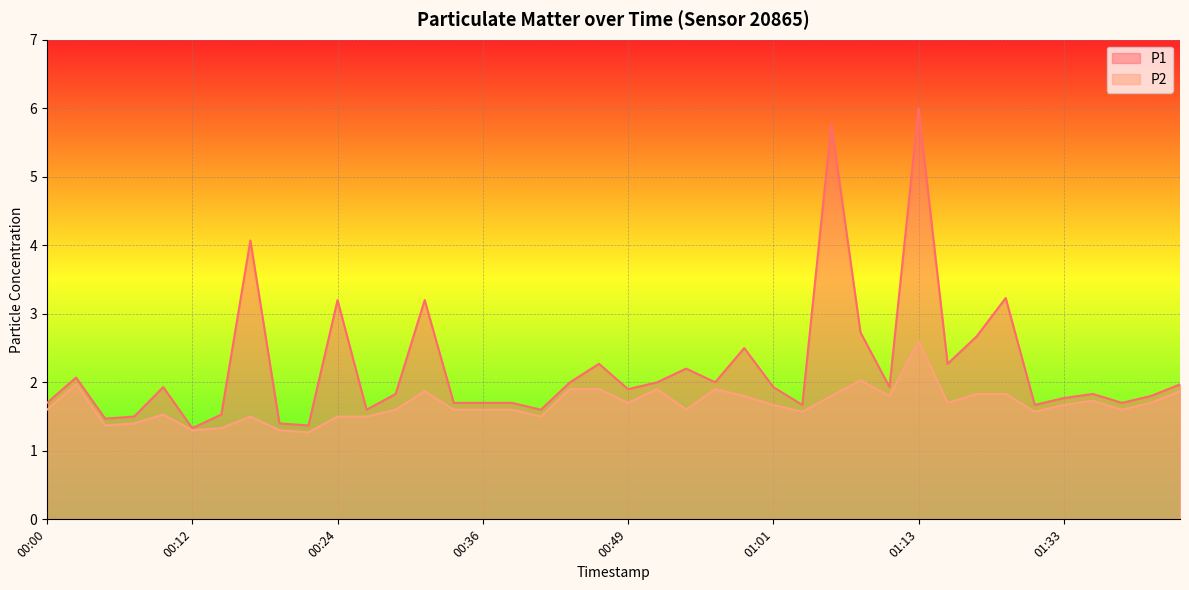

Reading right to left, list all the values displayed in this chart.

P1: 01:43=2.0	01:40=1.8	01:38=1.7	01:35=1.8	01:33=1.8	01:30=1.7	01:21=3.2	01:18=2.7	01:16=2.3	01:13=6.0	01:11=1.9	01:08=2.7	01:06=5.8	01:03=1.7	01:01=1.9	00:58=2.5	00:56=2.0	00:54=2.2	00:51=2.0	00:49=1.9	00:46=2.3	00:44=2.0	00:41=1.6	00:39=1.7	00:36=1.7	00:34=1.7	00:31=3.2	00:29=1.8	00:26=1.6	00:24=3.2	00:21=1.4	00:19=1.4	00:17=4.1	00:14=1.5	00:12=1.3	00:09=1.9	00:07=1.5	00:04=1.5	00:02=2.1	00:00=1.7
P2: 01:43=1.9	01:40=1.7	01:38=1.6	01:35=1.7	01:33=1.7	01:30=1.6	01:21=1.8	01:18=1.8	01:16=1.7	01:13=2.6	01:11=1.8	01:08=2.0	01:06=1.8	01:03=1.6	01:01=1.7	00:58=1.8	00:56=1.9	00:54=1.6	00:51=1.9	00:49=1.7	00:46=1.9	00:44=1.9	00:41=1.5	00:39=1.6	00:36=1.6	00:34=1.6	00:31=1.9	00:29=1.6	00:26=1.5	00:24=1.5	00:21=1.3	00:19=1.3	00:17=1.5	00:14=1.3	00:12=1.3	00:09=1.5	00:07=1.4	00:04=1.4	00:02=2.0	00:00=1.6